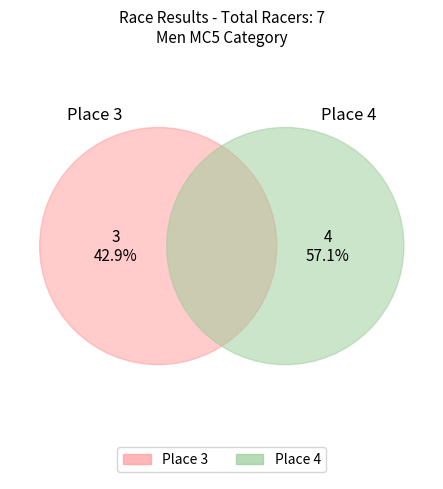

Does Place 4 represent more than half of the total?

Yes